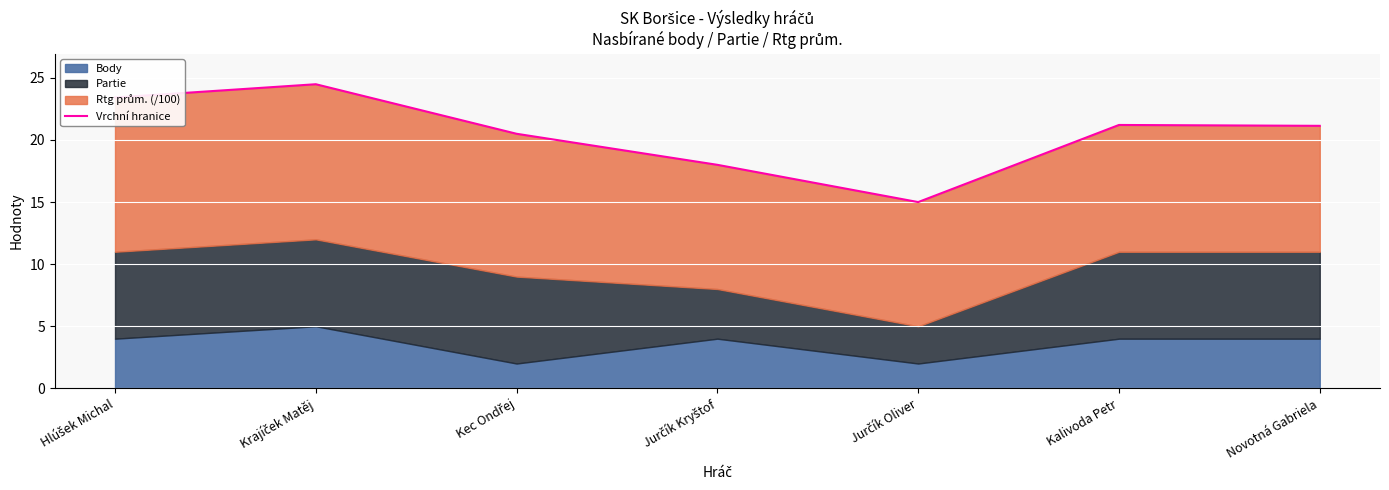

Reading left to right, extract all data points from this chart.

23.4	24.5	20.5	18.0	15.0	21.2	21.1